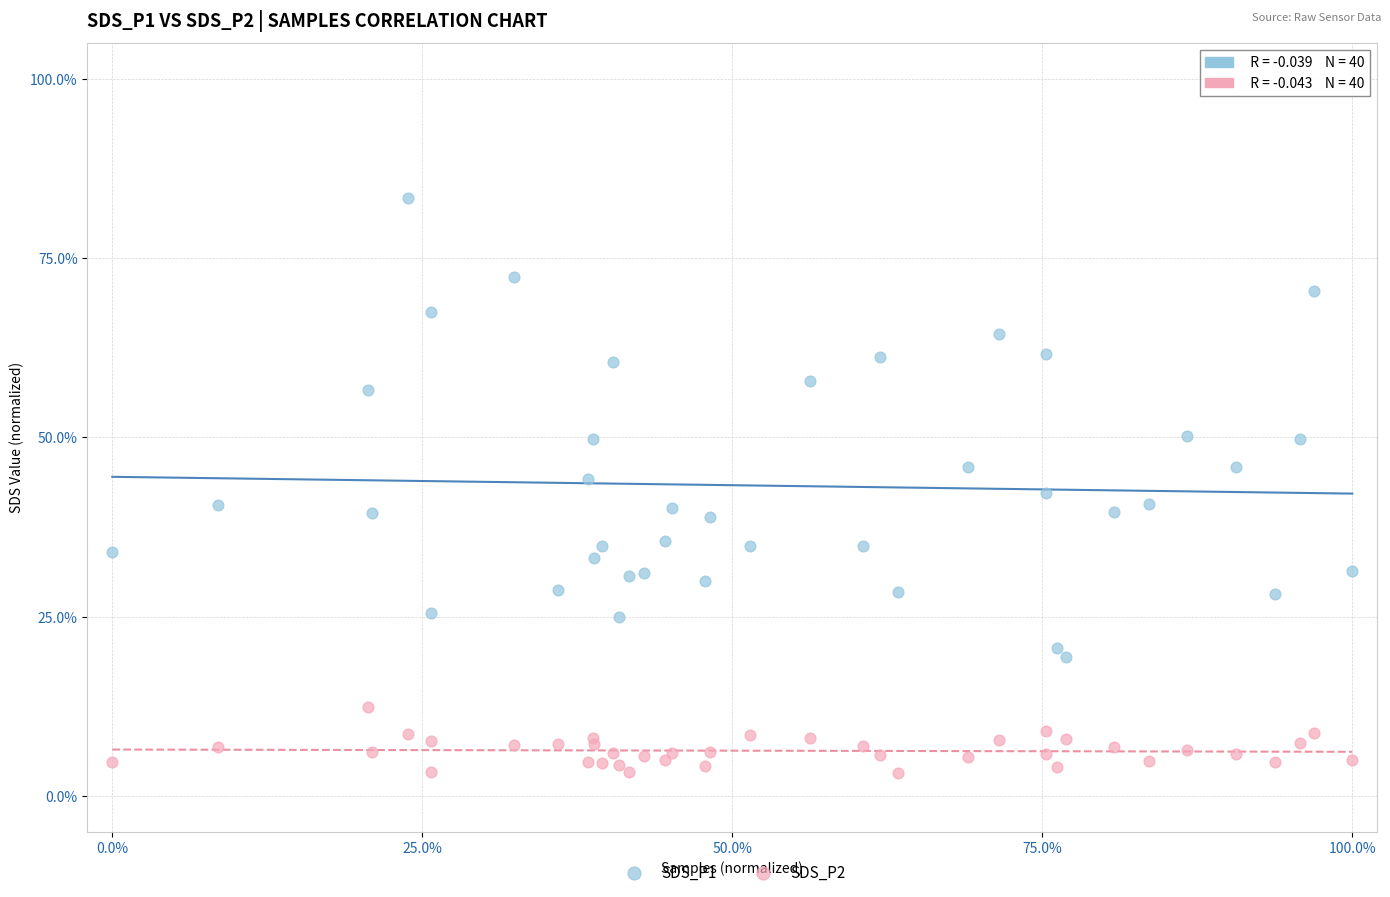

Which series has the largest Y range (max minus min)?

SDS_P1